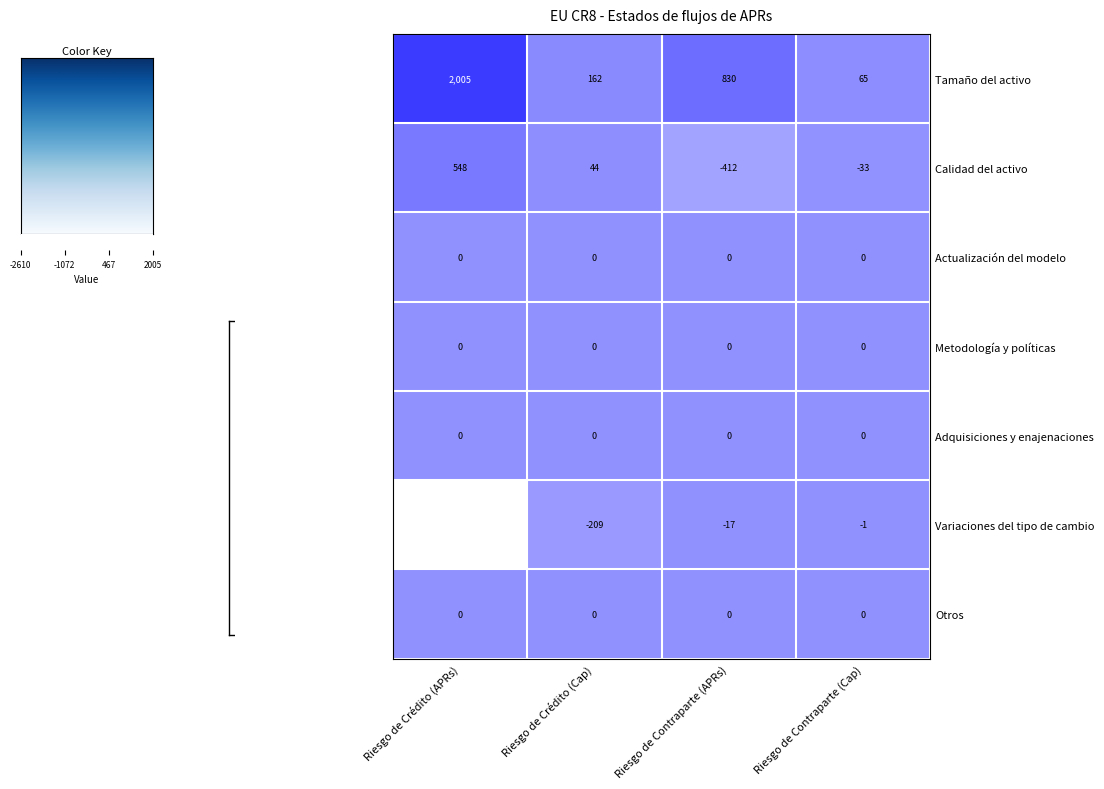

Rank the categories by Calidad del activo value from highest to lowest.

Riesgo de Crédito (APRs), Riesgo de Crédito (Cap), Riesgo de Contraparte (Cap), Riesgo de Contraparte (APRs)